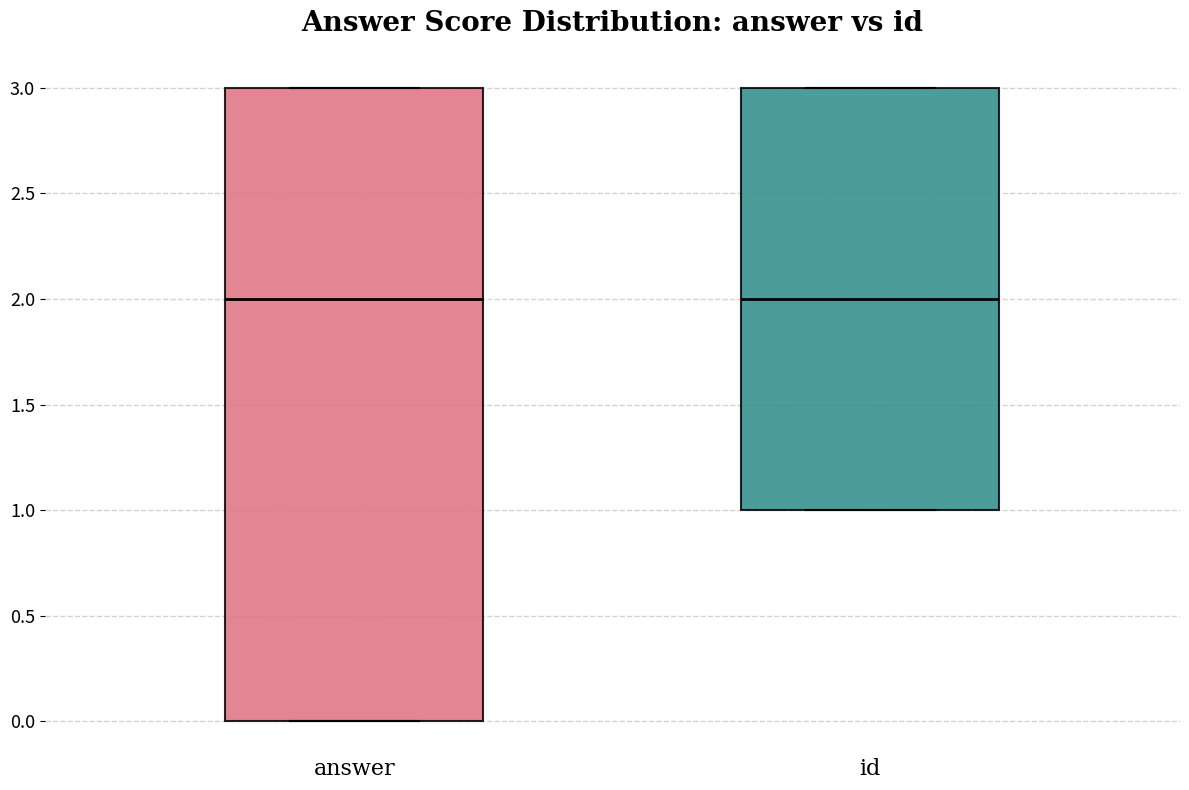

Where is the upper edge of the box for id on the y-axis? The values are not printed on the chart, so give them approximately, as read against the axis.

3